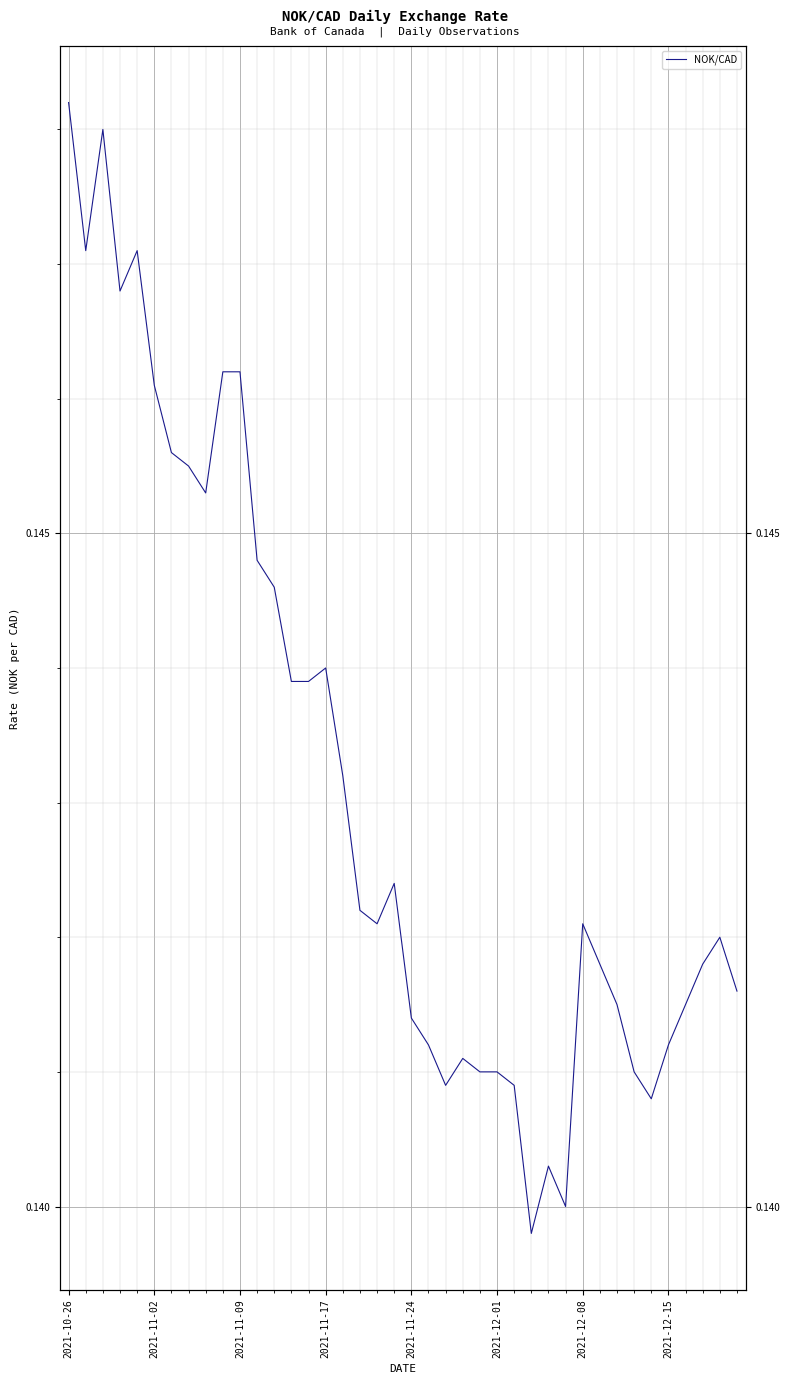

How many interior local valleys (lower than both neighbors) does the data have?

8